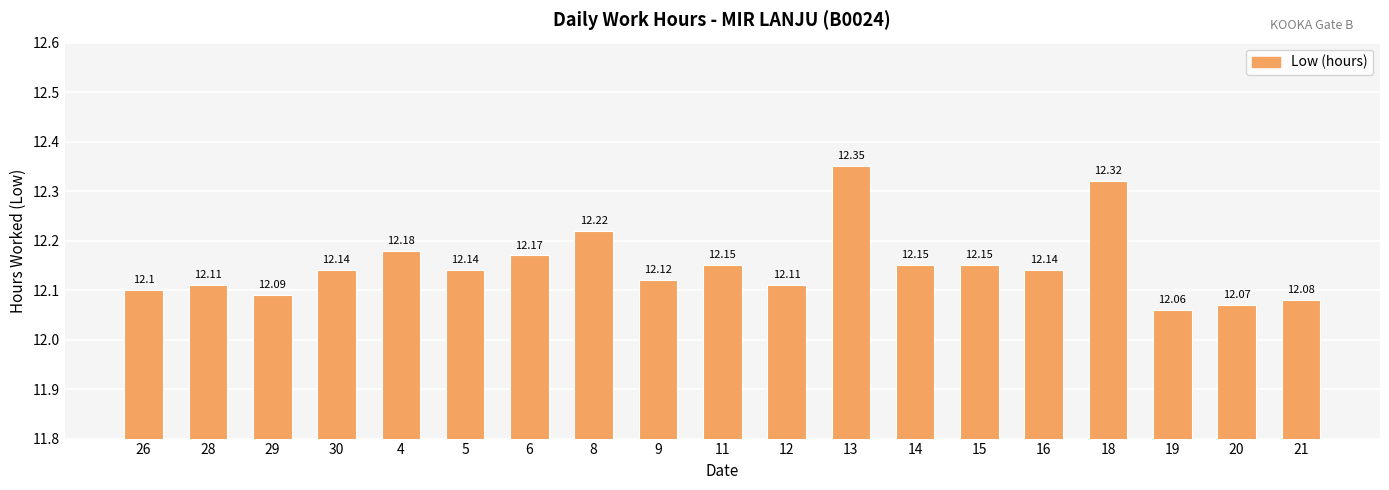

Between 9 and 16, which is larger?

16